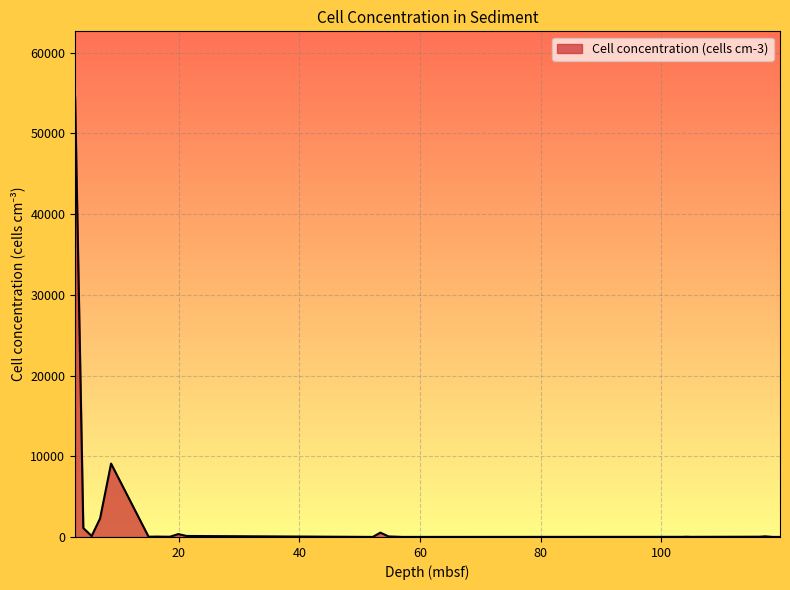

What is the maximum value shown in the chart?

54470.7